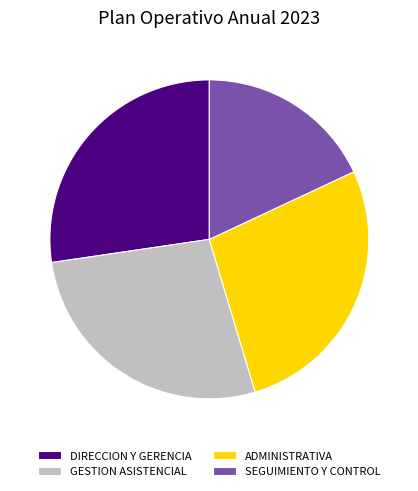

The SEGUIMIENTO Y CONTROL slice represents 31% of the pie. True or false?

False